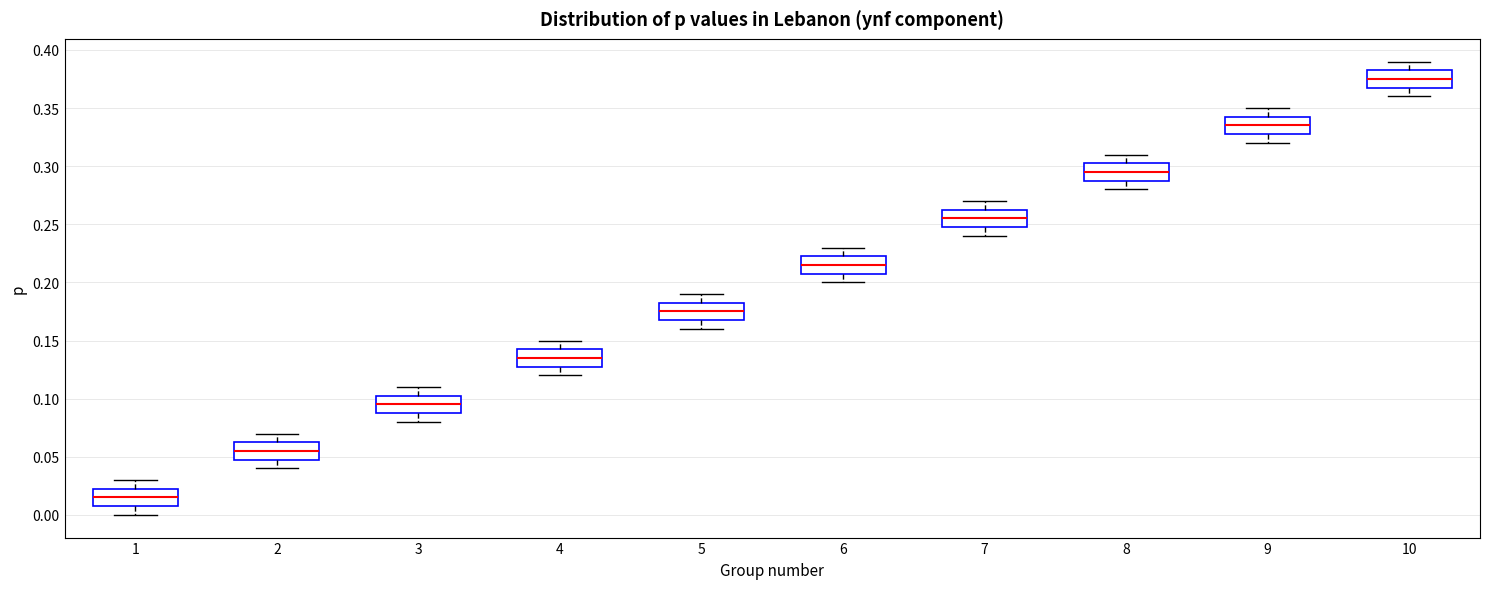

Which box's median line is the lowest?

1